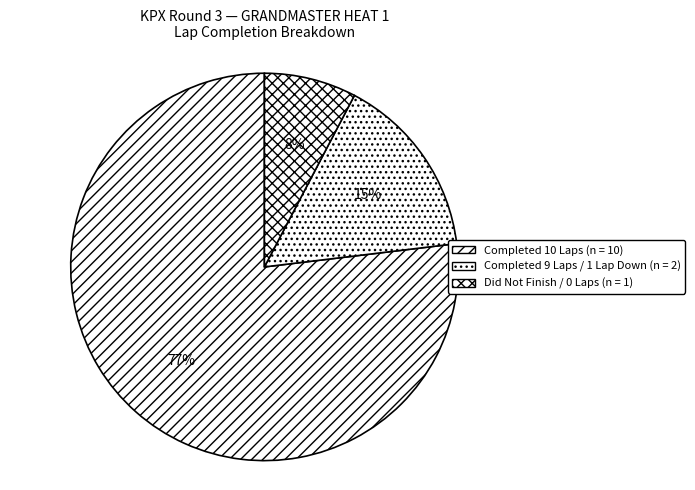

Count the number of slices in the pie.

3